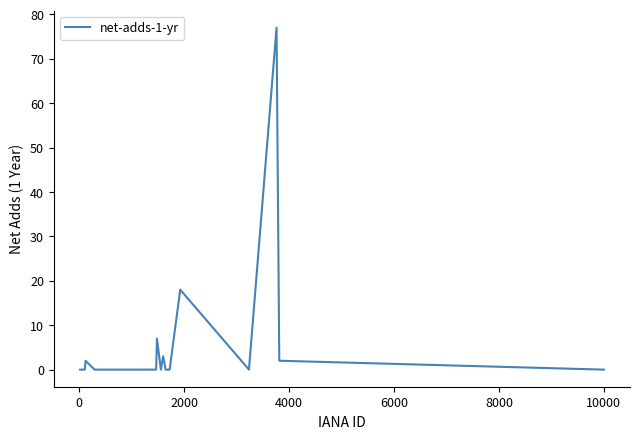

What is the greatest value displayed?

77